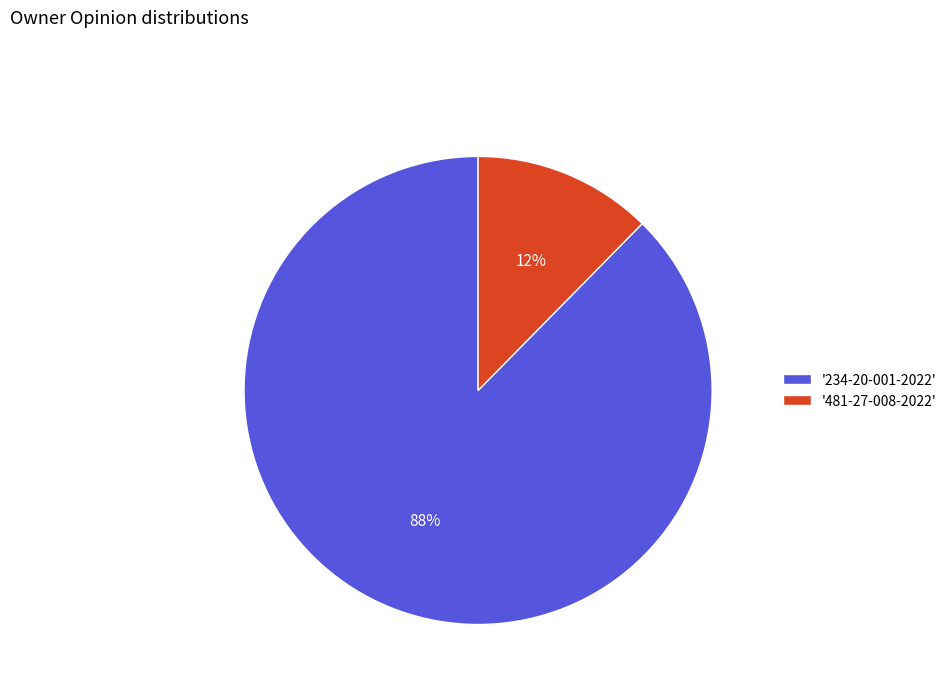

Is it true that '481-27-008-2022' is 12% of the pie?

True